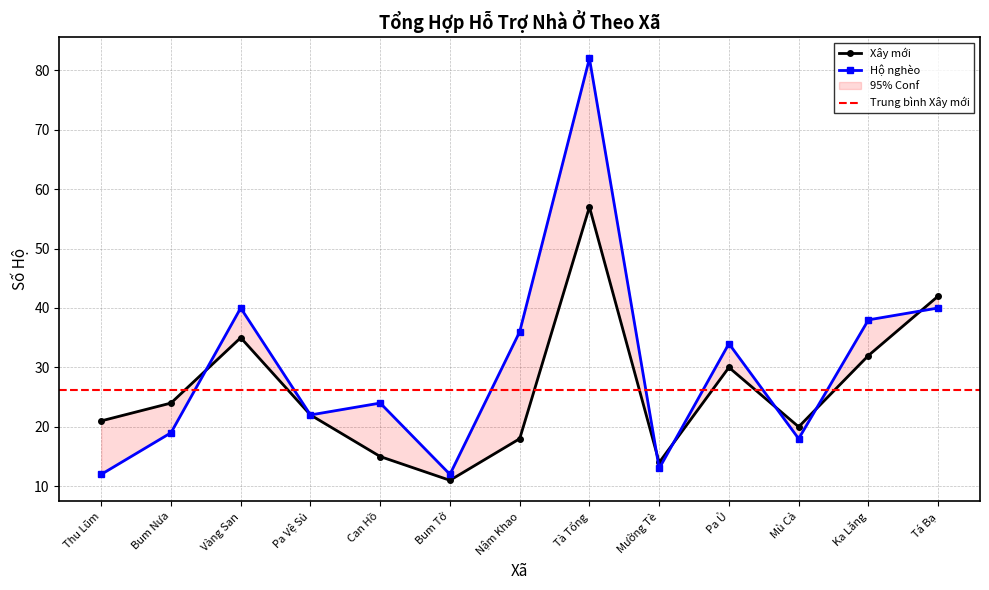

Reading right to left, extract all data points from this chart.

Xây mới: Tá Bạ=42	Ka Lăng=32	Mù Cả=20	Pa Ủ=30	Mường Tè=14	Tà Tổng=57	Nậm Khao=18	Bum Tở=11	Can Hồ=15	Pa Vệ Sủ=22	Vàng San=35	Bum Nưa=24	Thu Lũm=21
Hộ nghèo: Tá Bạ=40	Ka Lăng=38	Mù Cả=18	Pa Ủ=34	Mường Tè=13	Tà Tổng=82	Nậm Khao=36	Bum Tở=12	Can Hồ=24	Pa Vệ Sủ=22	Vàng San=40	Bum Nưa=19	Thu Lũm=12